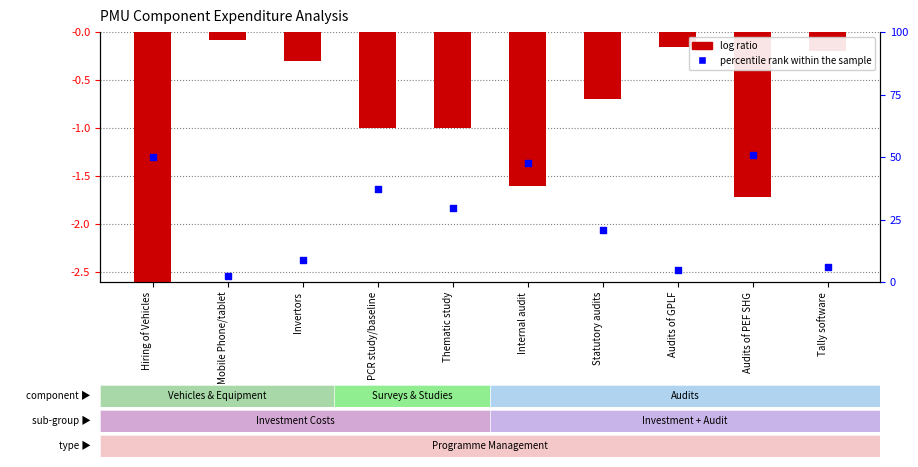

What are all the series names shown in the legend?

log ratio, percentile rank within the sample